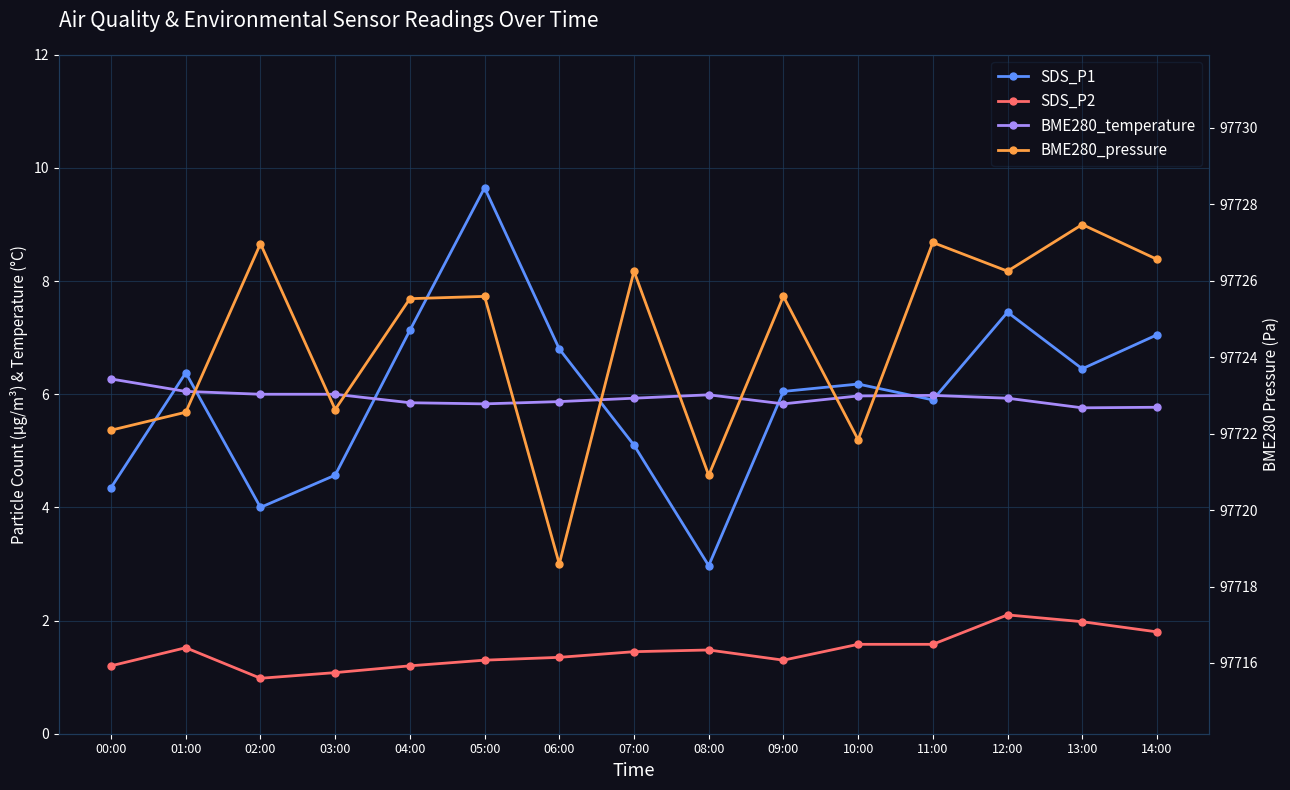

How many values in the SDS_P1 series exceed 6?

9